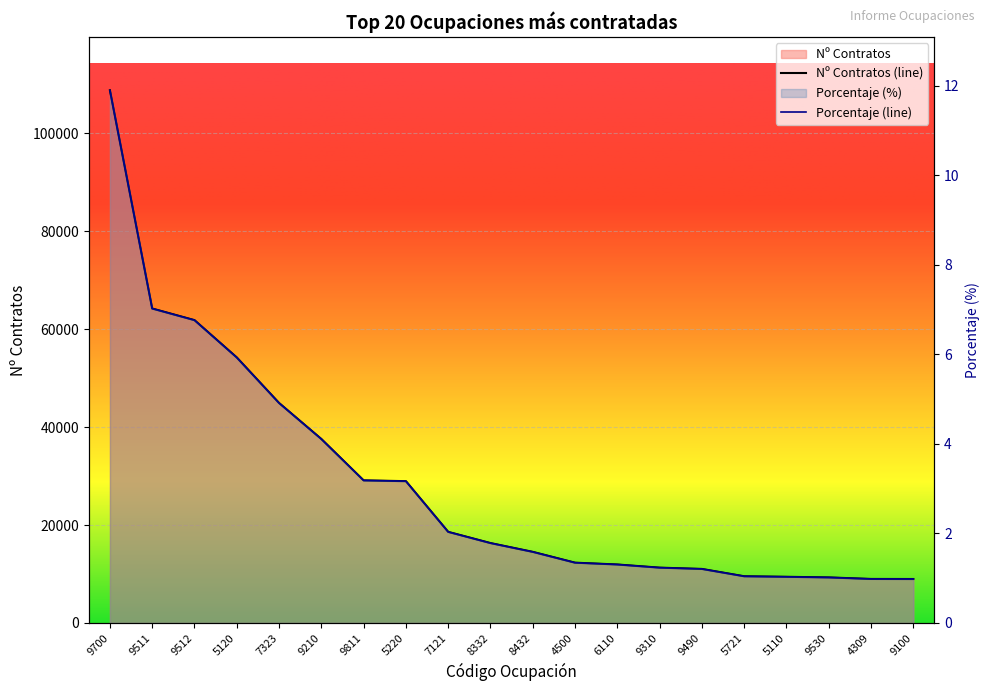

List the series in order of their overall mean, highest first.

Nº Contratos, Porcentaje